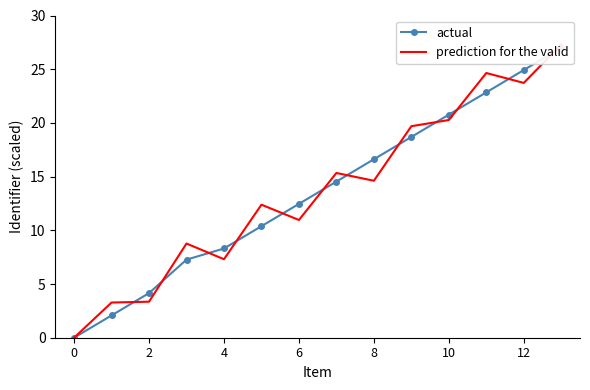

At which category is the sum across all series the highest?

13